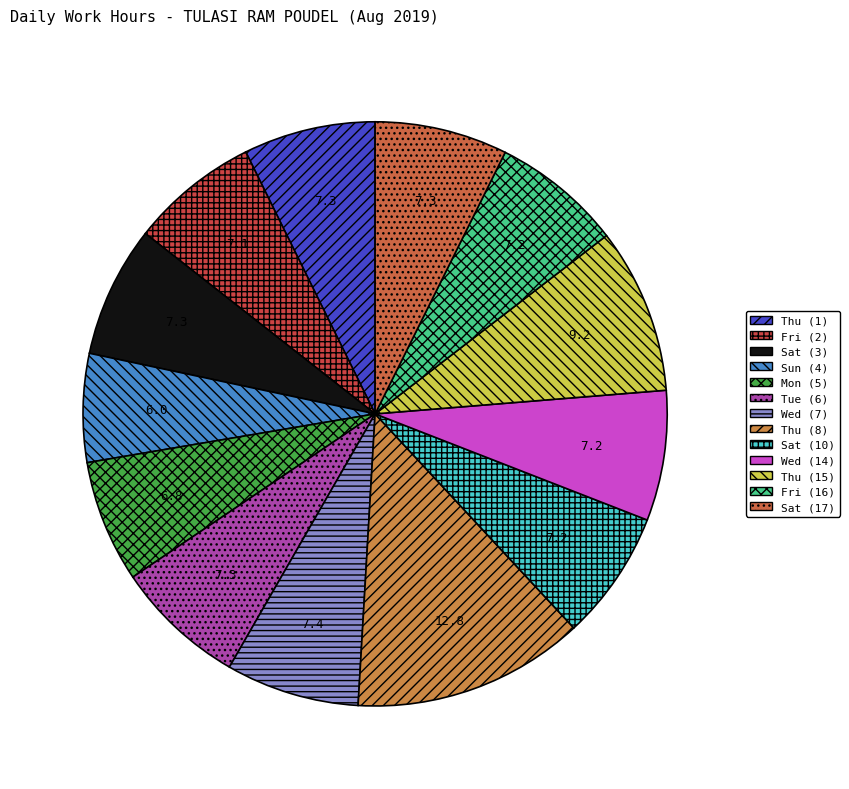

What is the change in value from Tue (6) to Sat (17)?

+0.2